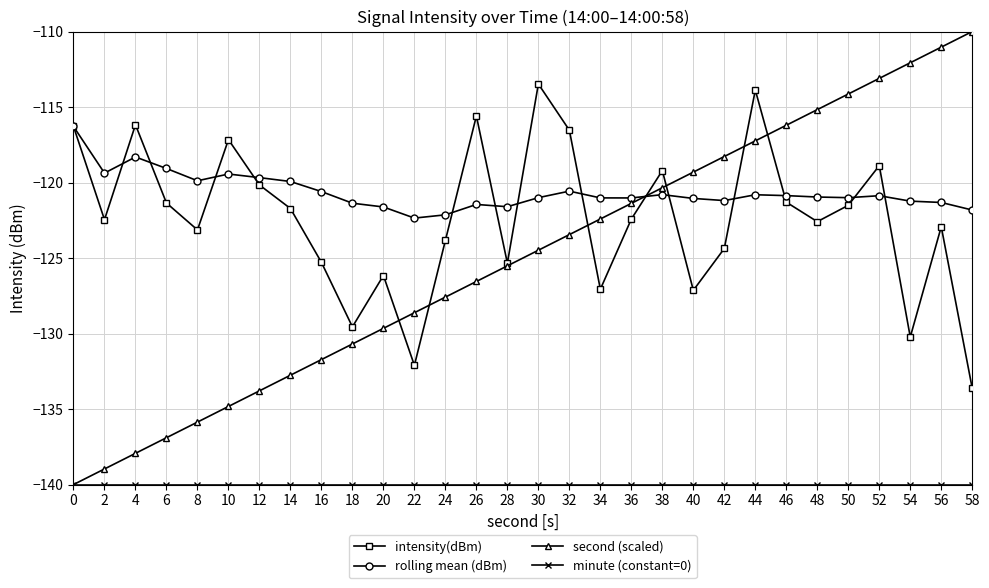

Between 14 and 48, which series saw the biggest shift?

second (scaled)